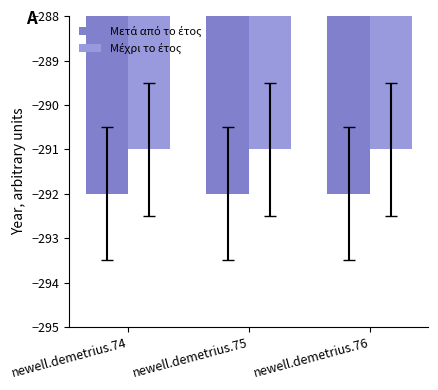

Reading left to right, what are all the values shown in this chart?

Μετά από το έτος: newell.demetrius.74=-292	newell.demetrius.75=-292	newell.demetrius.76=-292
Μέχρι το έτος: newell.demetrius.74=-291	newell.demetrius.75=-291	newell.demetrius.76=-291